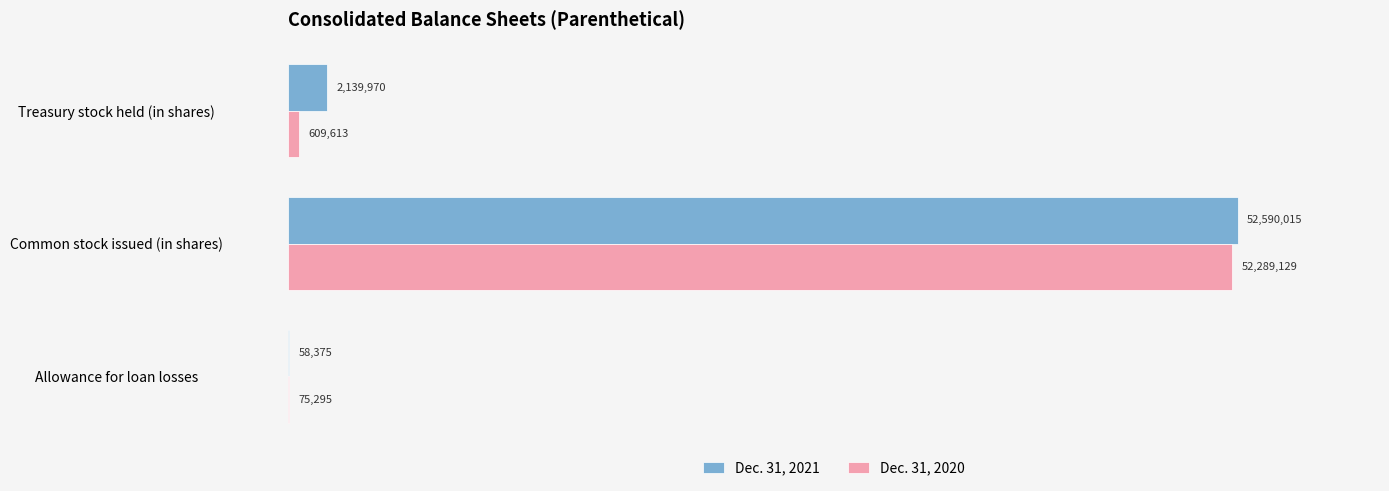

Reading left to right, list all the values displayed in this chart.

Dec. 31, 2021: 58375	52590015	2139970
Dec. 31, 2020: 75295	52289129	609613